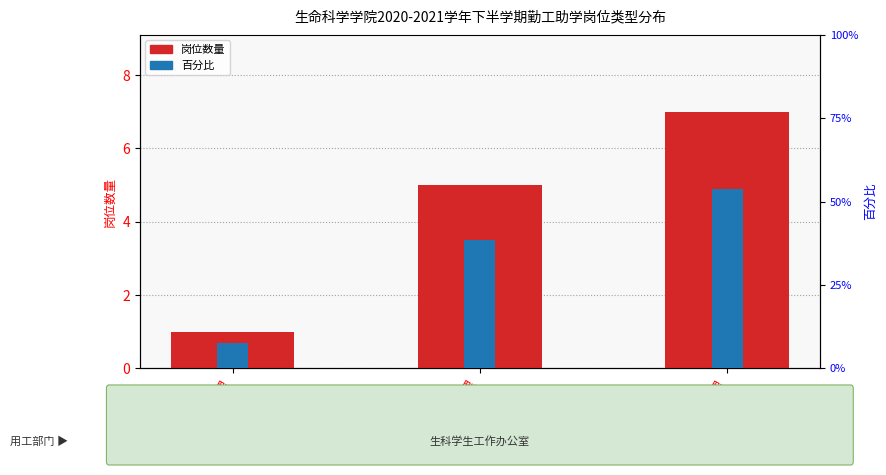

Is it true that 岗位数量 equals 7.0 at 科研助理?

True